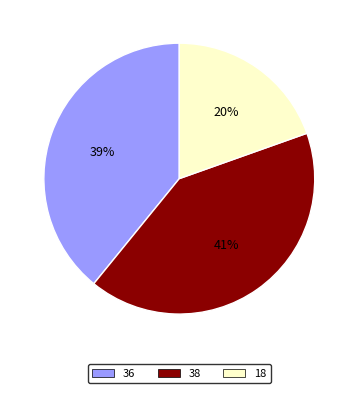

Is there a majority slice in this chart?

No